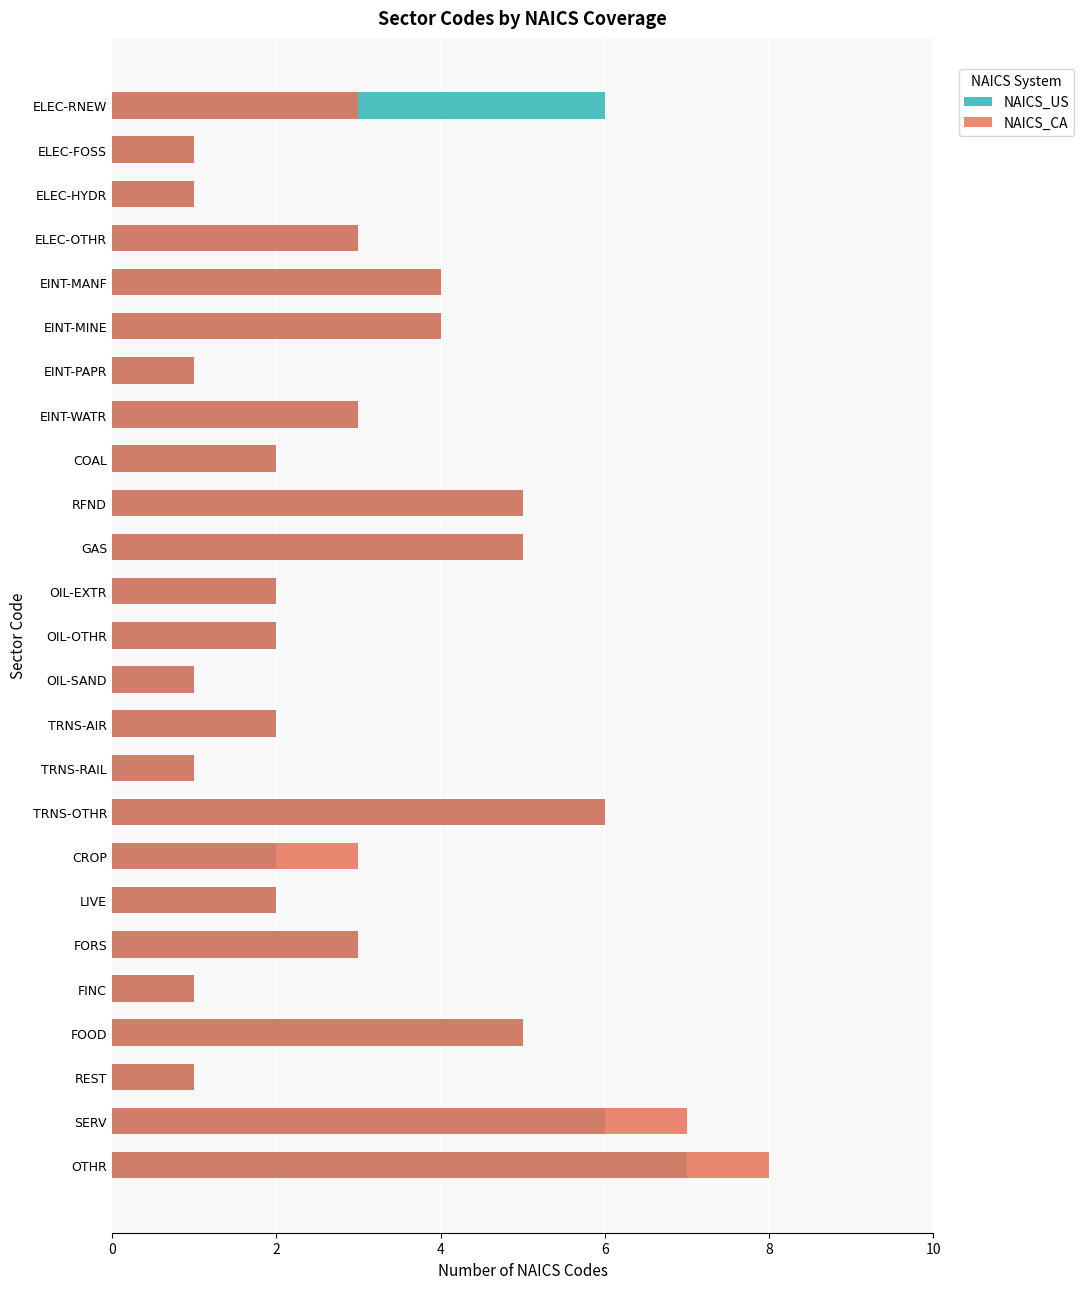

Which series has the widest spread of values?

NAICS_CA